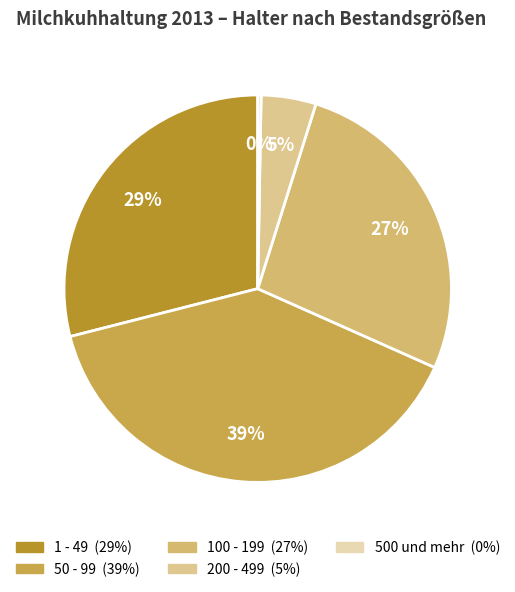

Rank the categories by value from lowest to highest.

500 und mehr, 200 - 499, 100 - 199, 1 - 49, 50 - 99